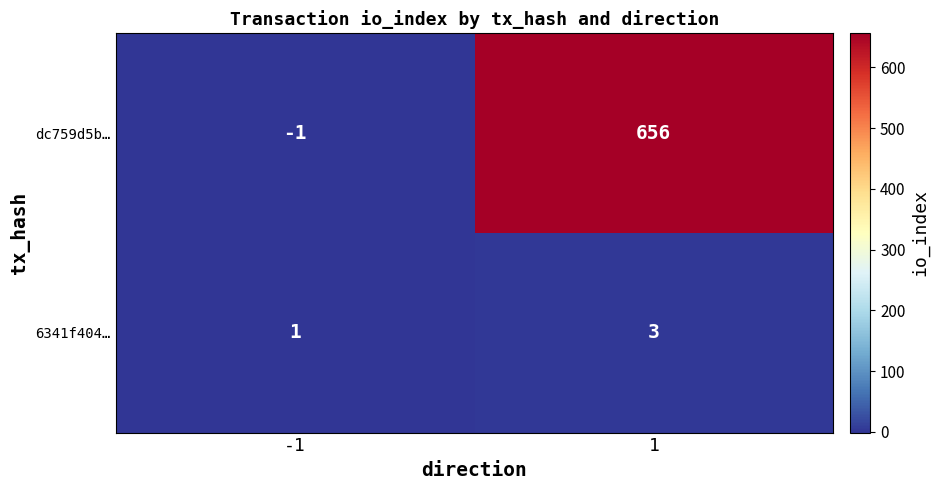

The value of 6341f404… at 1 is 3. True or false?

True